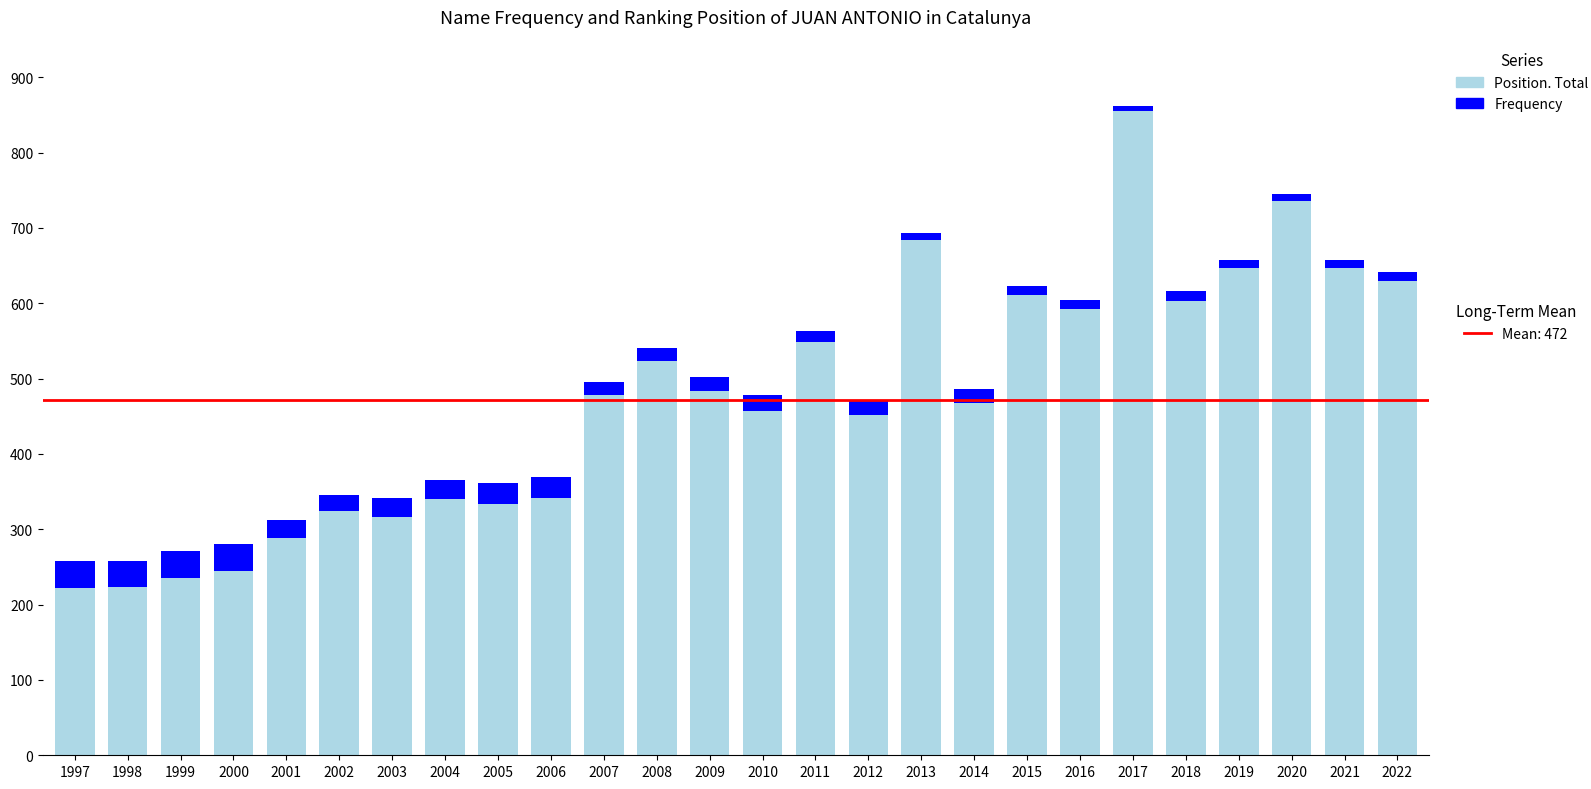

At which category is the sum across all series the highest?

2017